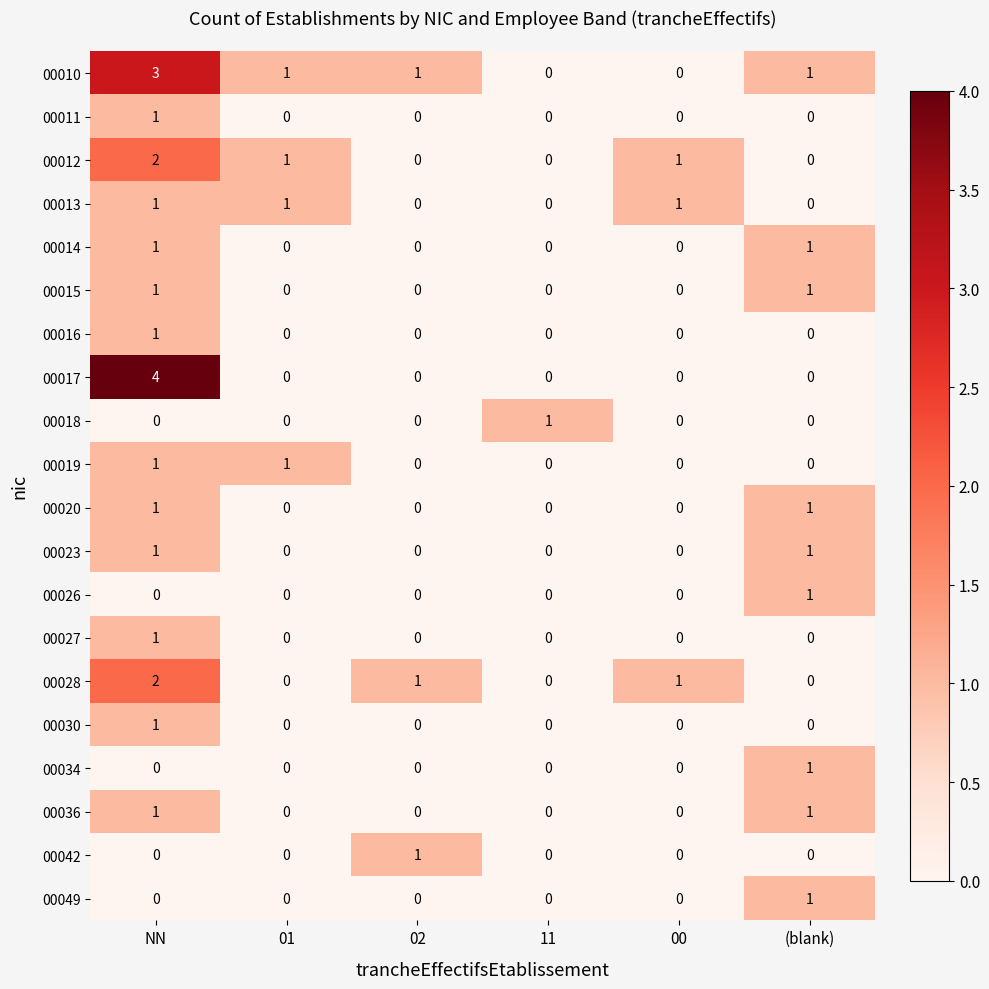

The 00010 series shows 1 at (blank). True or false?

True